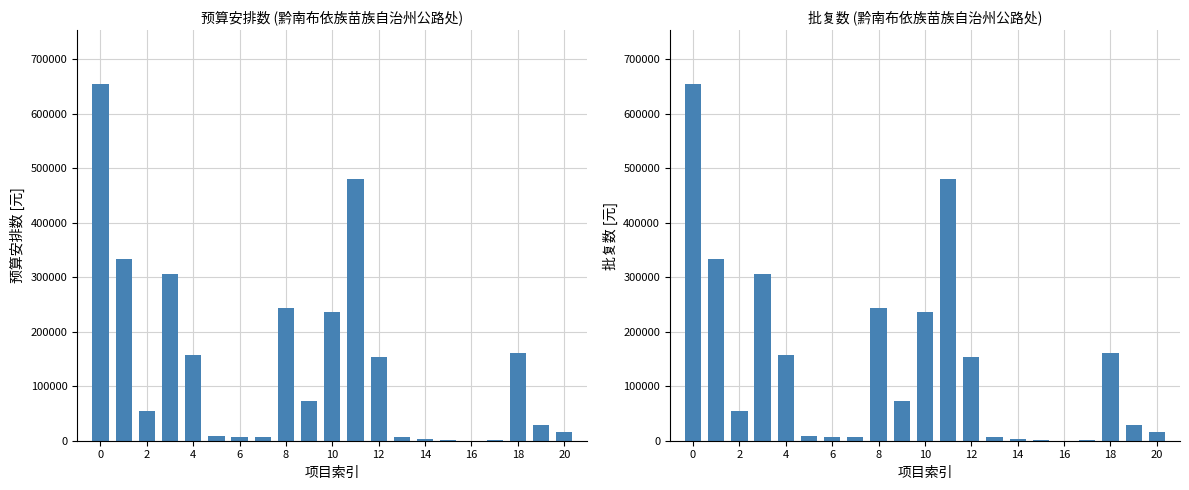

Does the chart contain stacked bars?

No